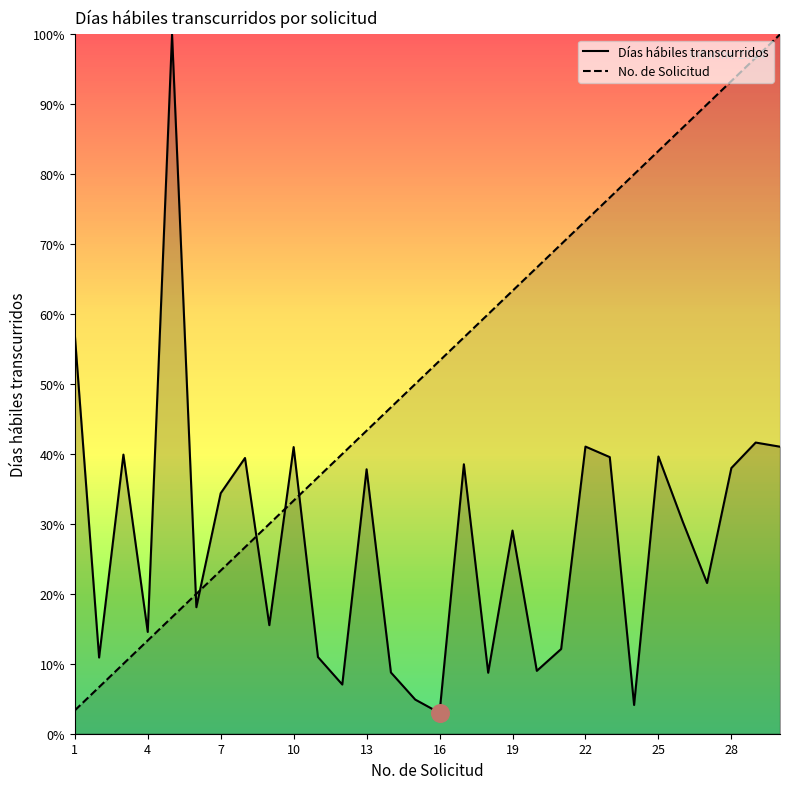

Which series has the largest total across all categories?

No. de Solicitud